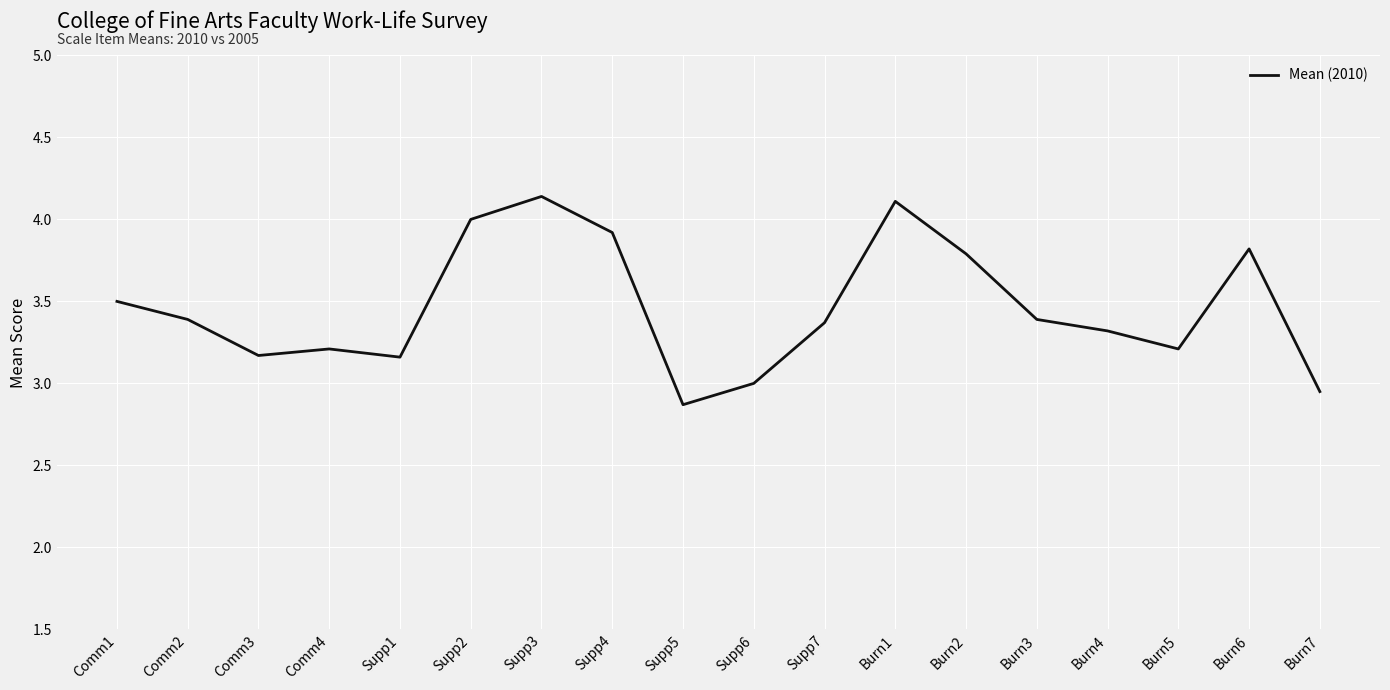

The chart shows a value of 3.4 at Comm2. True or false?

True